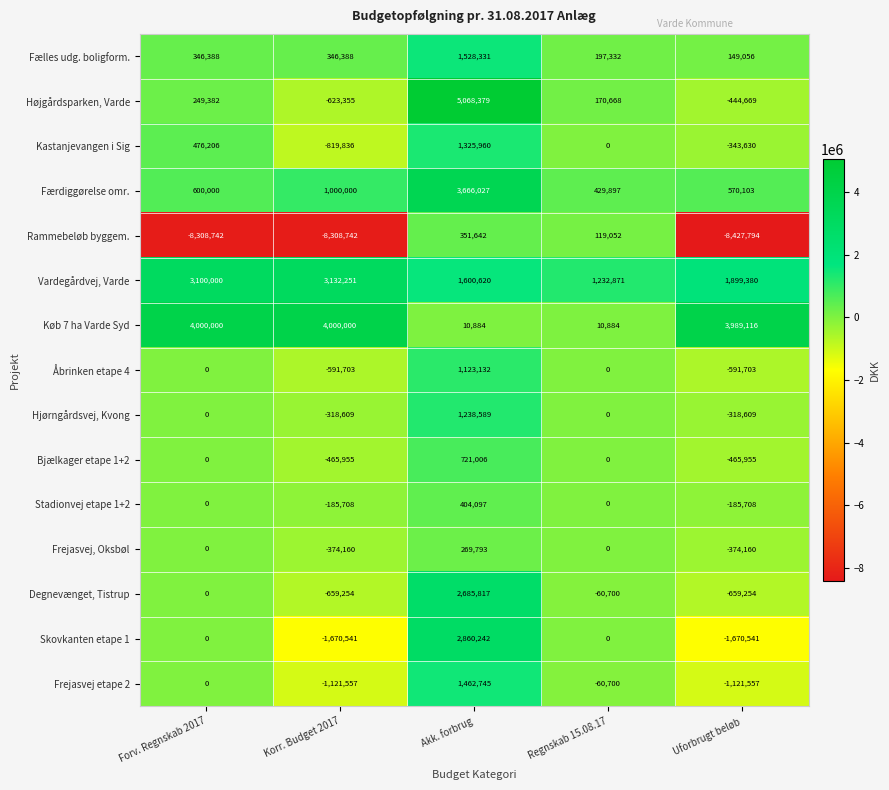

How many distinct data groups are displayed?

15